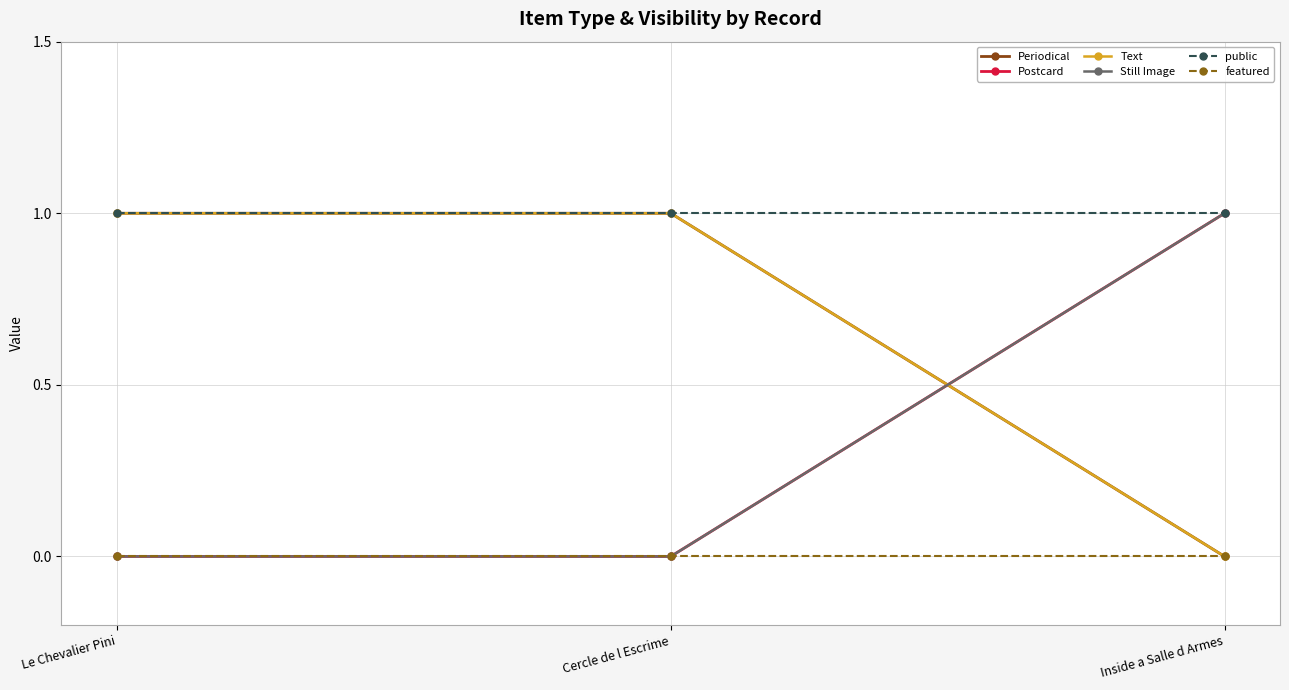

Is this an area chart (filled region under the line)?

No